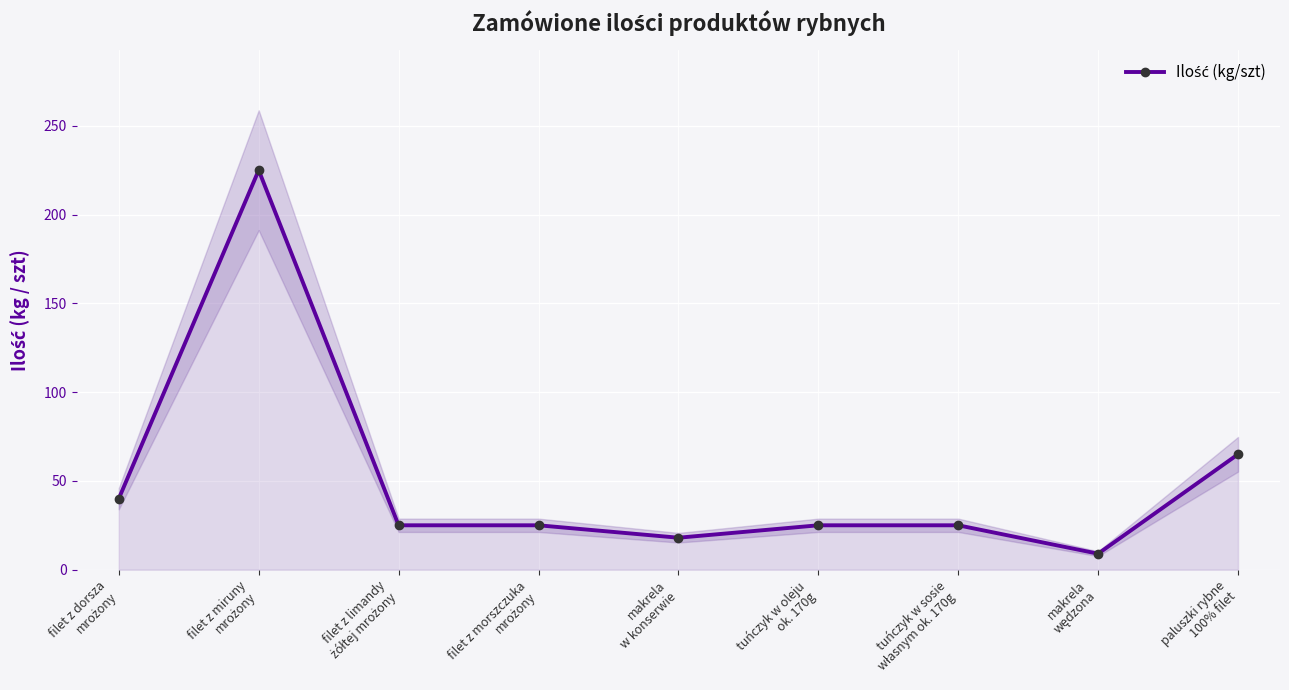

At which category does the data reach its first local peak?

filet z miruny
mrożony